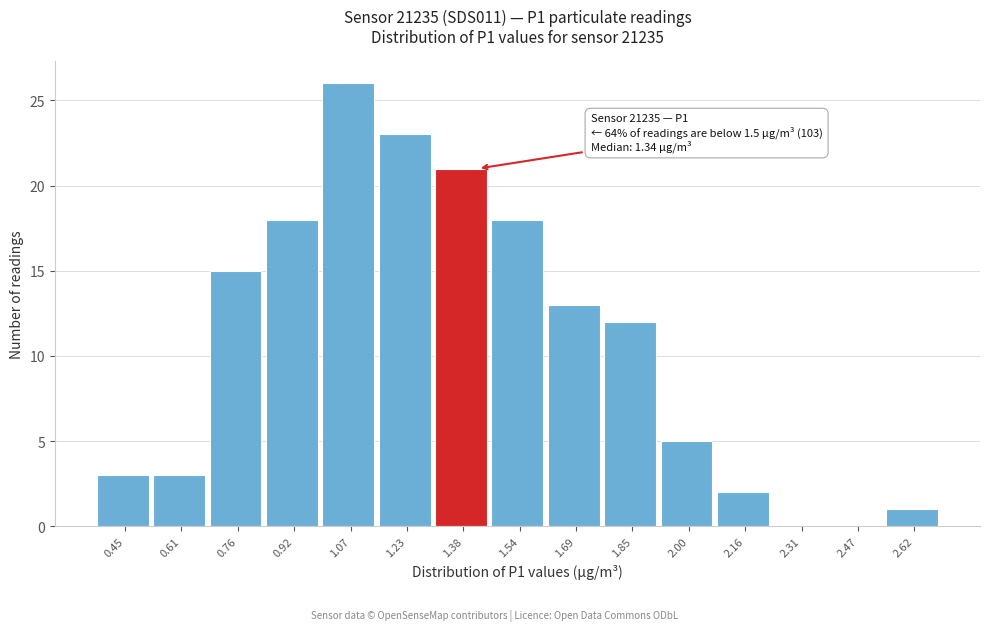

Reading left to right, list all the values displayed in this chart.

0.45=3	0.61=3	0.76=15	0.92=18	1.07=26	1.23=23	1.38=21	1.54=18	1.69=13	1.85=12	2.00=5	2.16=2	2.31=0	2.47=0	2.62=1